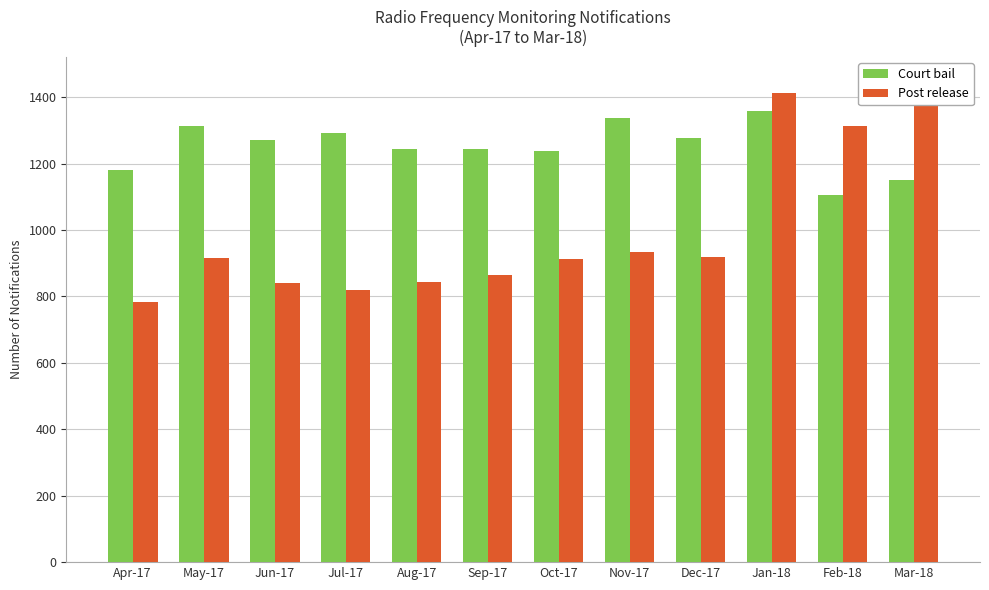

At which label is Court bail closest to 1231?

Oct-17